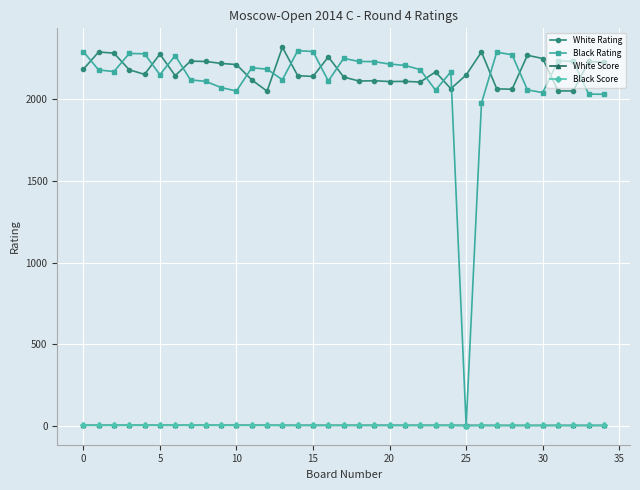

True or false: White Score and White Rating cross at least once.

False